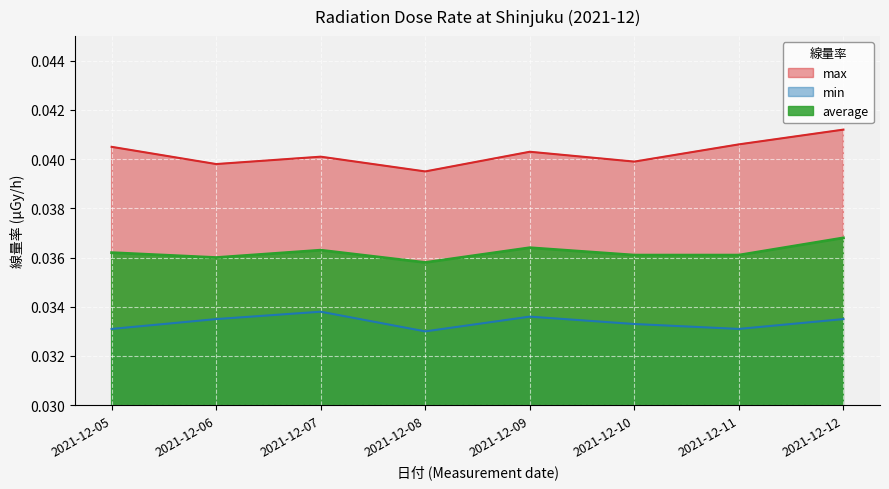

Which label corresponds to the largest value in the chart?

2021-12-12